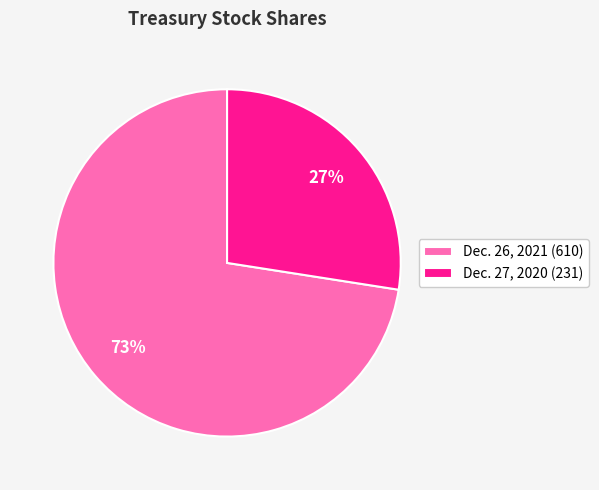

Is the sum of Dec. 26, 2021 (610) and Dec. 27, 2020 (231) greater than half?

Yes